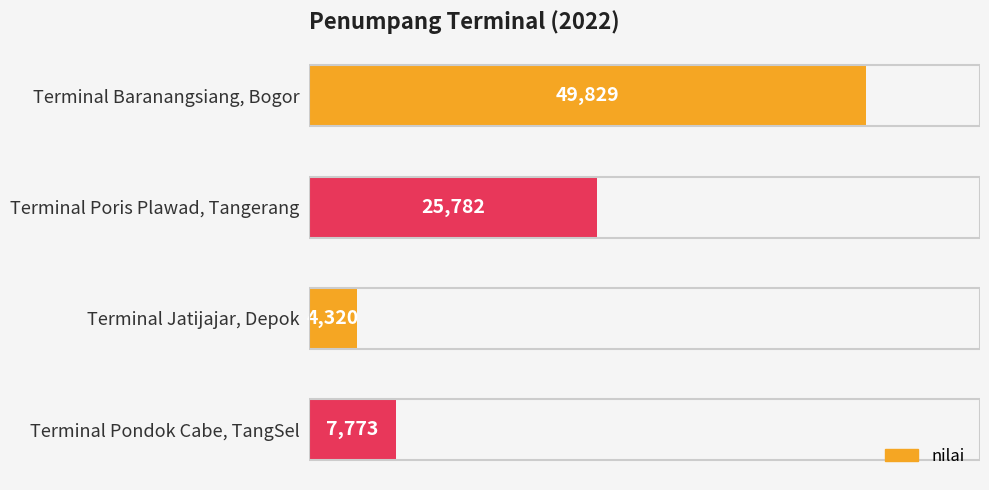

What is the ratio of the value at Terminal Poris Plawad, Tangerang to the value at Terminal Jatijajar, Depok?

6.0